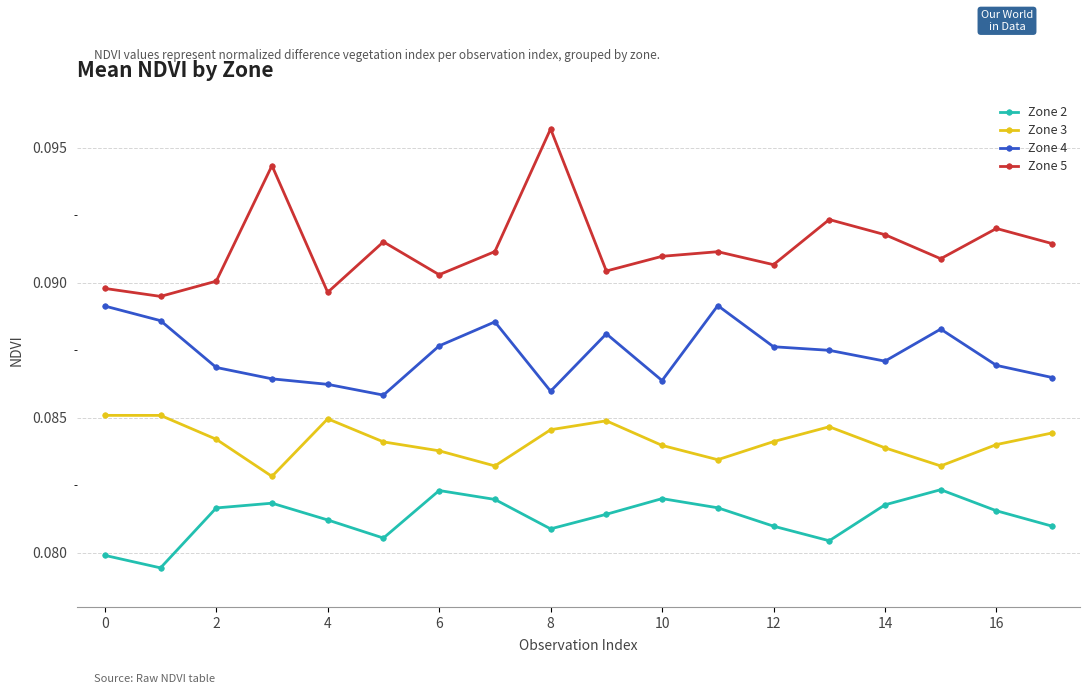

How many Zone 3 values are between 0 and 1?

18